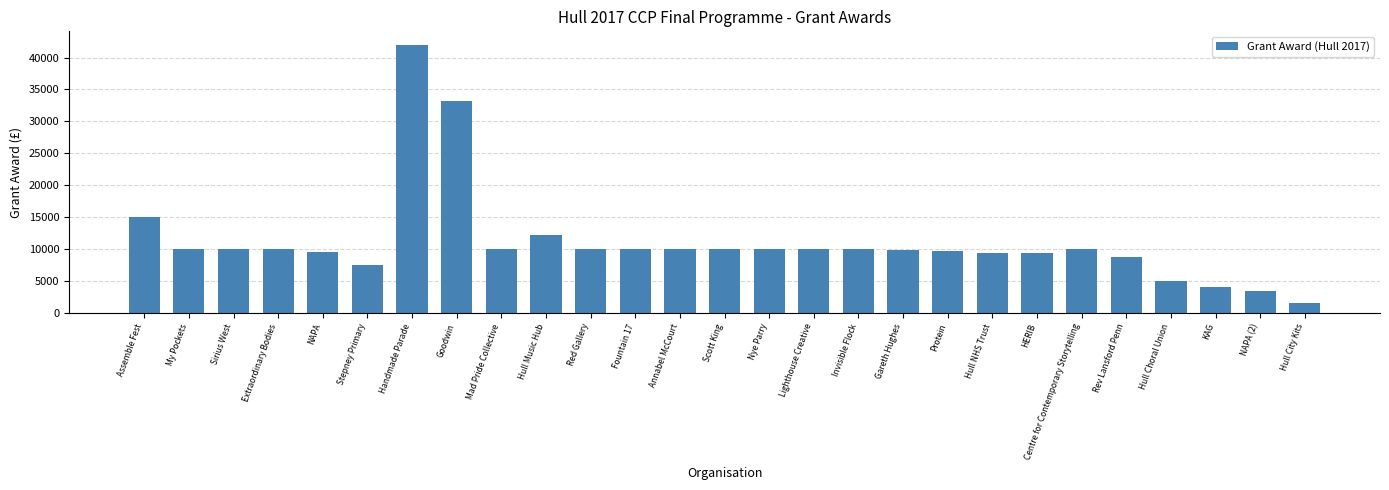

What is the maximum value shown in the chart?

42000